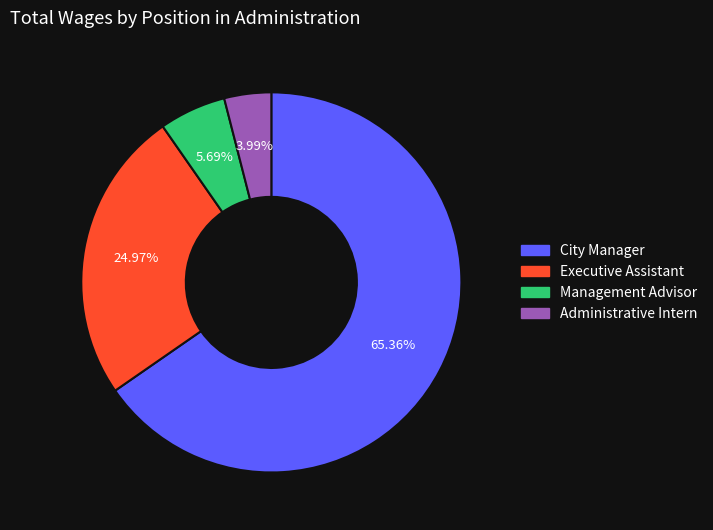

To the nearest percent, what percentage of the pie is City Manager?

65%